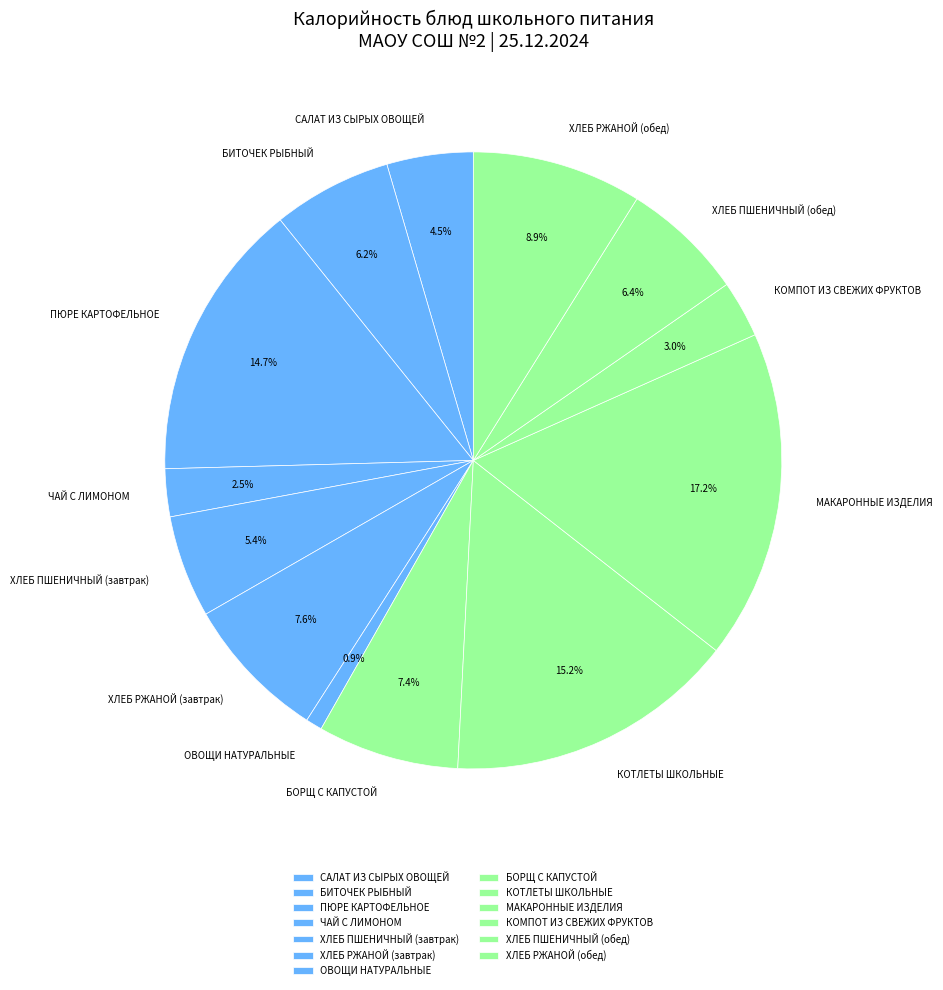

How much of the chart is everything except КОМПОТ ИЗ СВЕЖИХ ФРУКТОВ?

97.0%